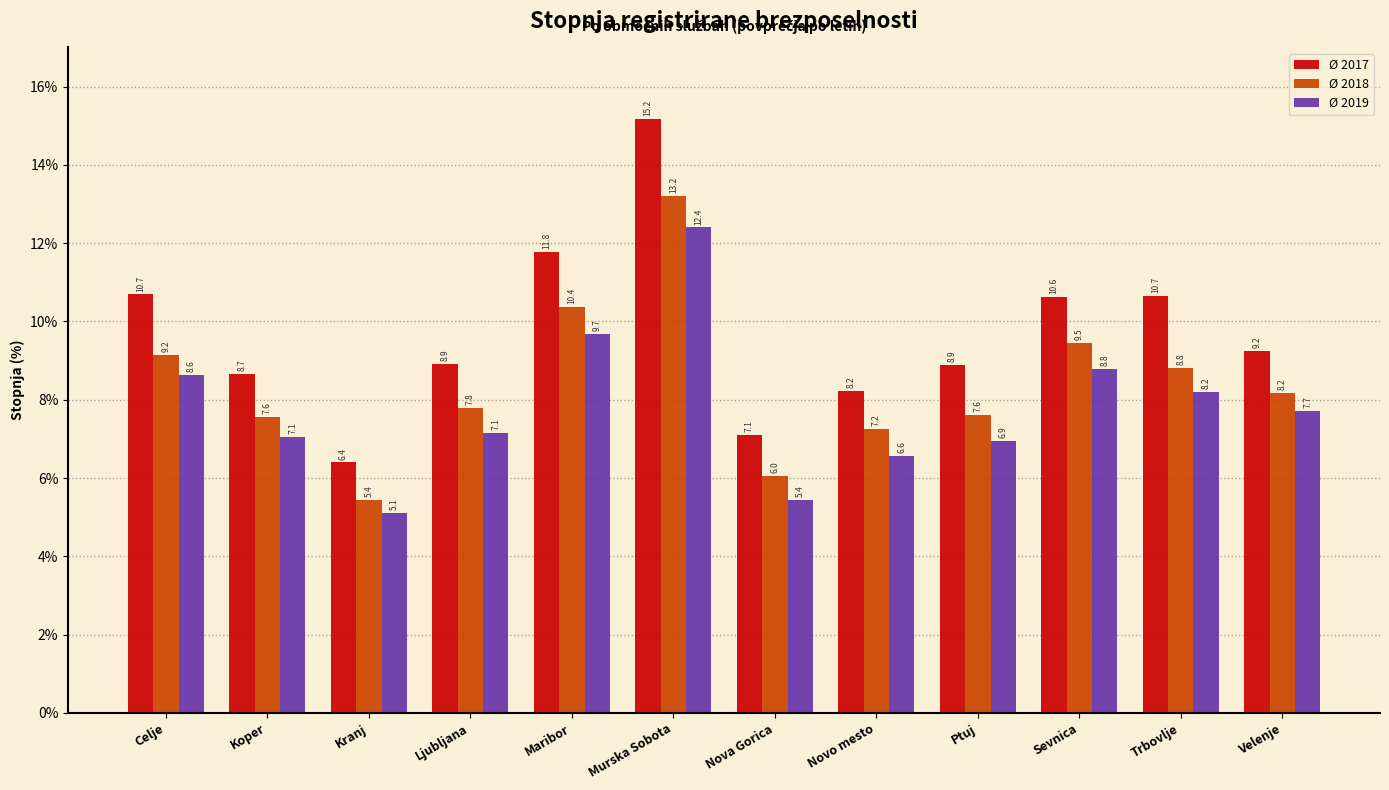

Reading right to left, list all the values displayed in this chart.

Ø 2017: Velenje=9.2	Trbovlje=10.7	Sevnica=10.6	Ptuj=8.9	Novo mesto=8.2	Nova Gorica=7.1	Murska Sobota=15.2	Maribor=11.8	Ljubljana=8.9	Kranj=6.4	Koper=8.7	Celje=10.7
Ø 2018: Velenje=8.2	Trbovlje=8.8	Sevnica=9.5	Ptuj=7.6	Novo mesto=7.2	Nova Gorica=6.0	Murska Sobota=13.2	Maribor=10.4	Ljubljana=7.8	Kranj=5.4	Koper=7.6	Celje=9.2
Ø 2019: Velenje=7.7	Trbovlje=8.2	Sevnica=8.8	Ptuj=6.9	Novo mesto=6.6	Nova Gorica=5.4	Murska Sobota=12.4	Maribor=9.7	Ljubljana=7.1	Kranj=5.1	Koper=7.1	Celje=8.6